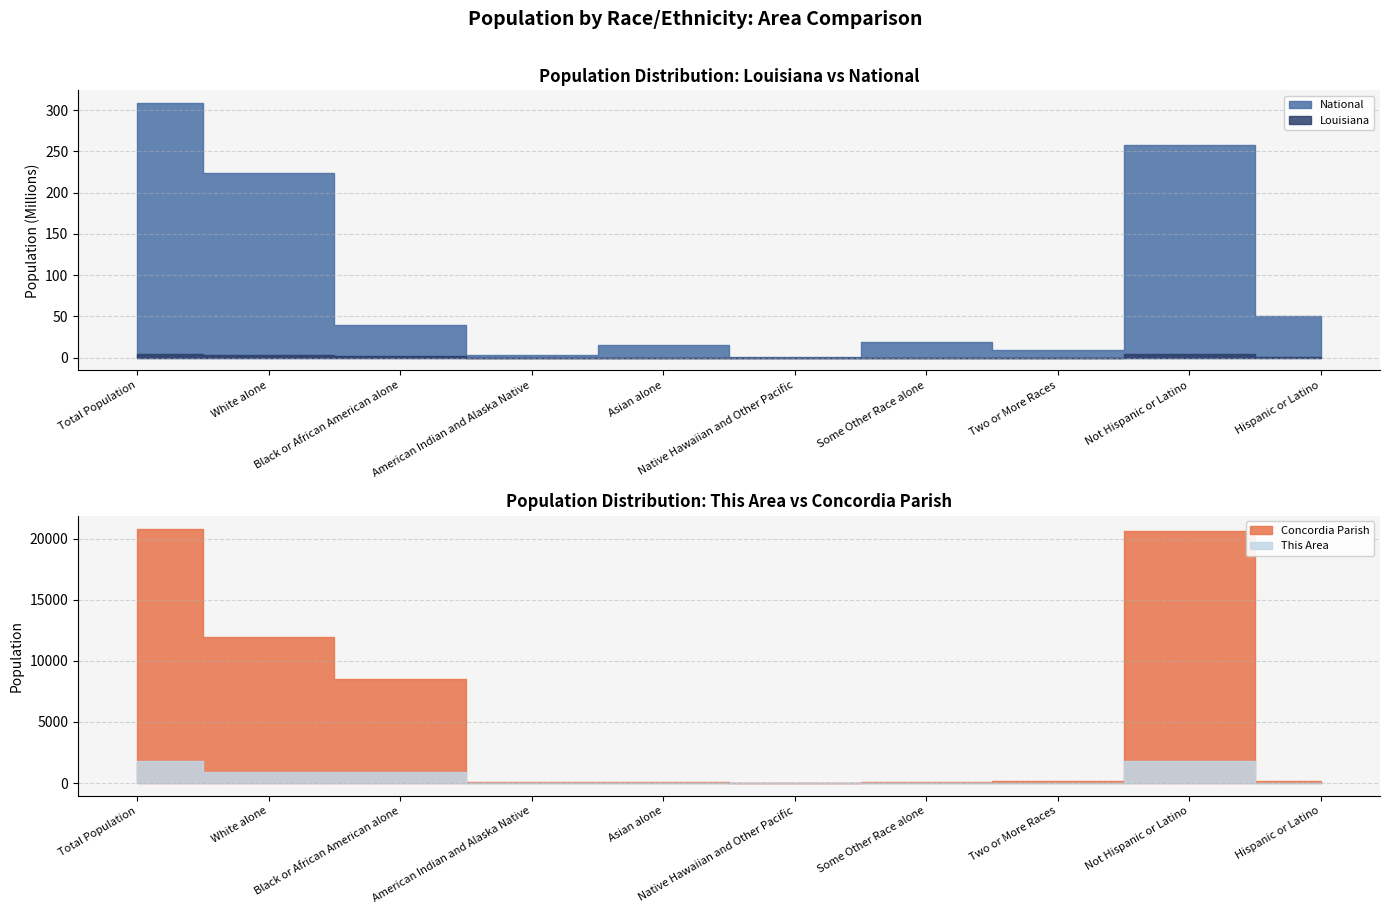

The This Area series shows 922 at White alone. True or false?

True